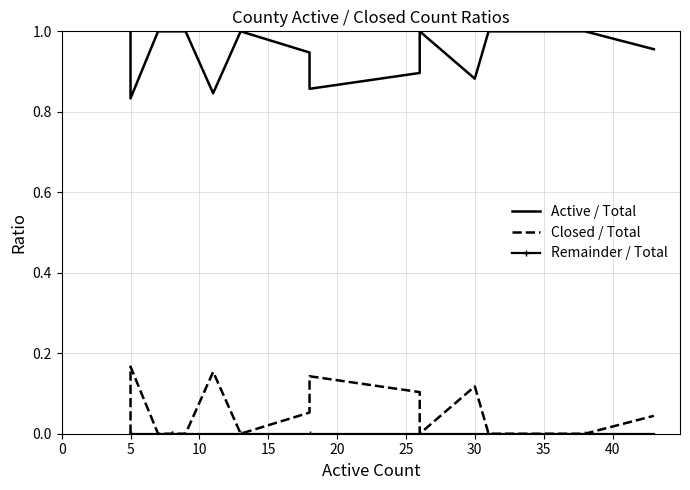

What is the difference between the maximum and minimum values in the Active / Total series?

0.2